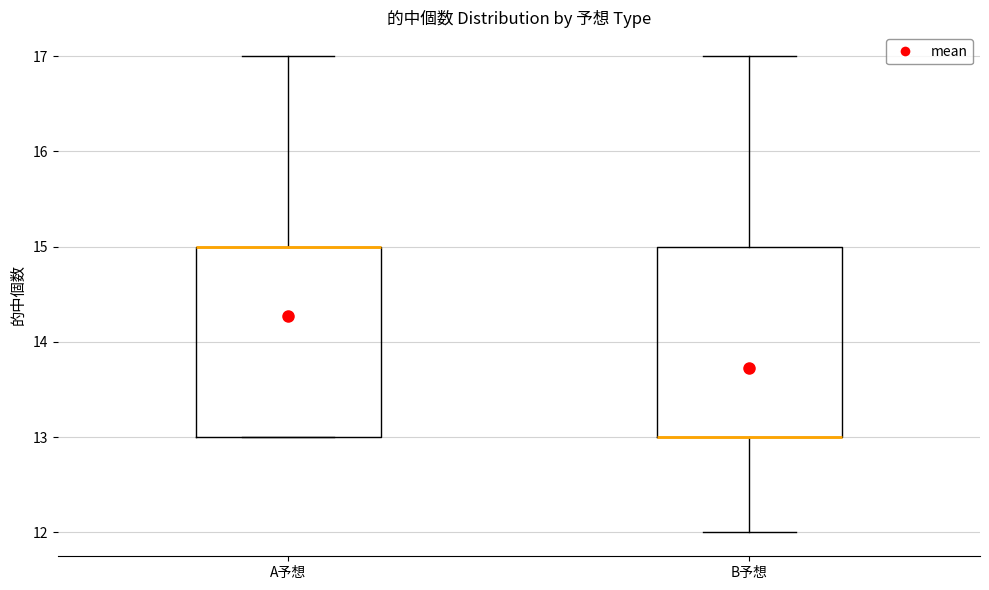

Reading left to right, transcribe this box plot: for each box, give where its median line is, the range the box spans, and where its two whiskers end, as read against the y-axis. The values are not printed on the chart, so give them approximately, as read against the axis.

A予想: median 15 (drawn on the box's upper edge), box 13 to 15, whiskers 13 to 17
B予想: median 13 (drawn on the box's lower edge), box 13 to 15, whiskers 12 to 17